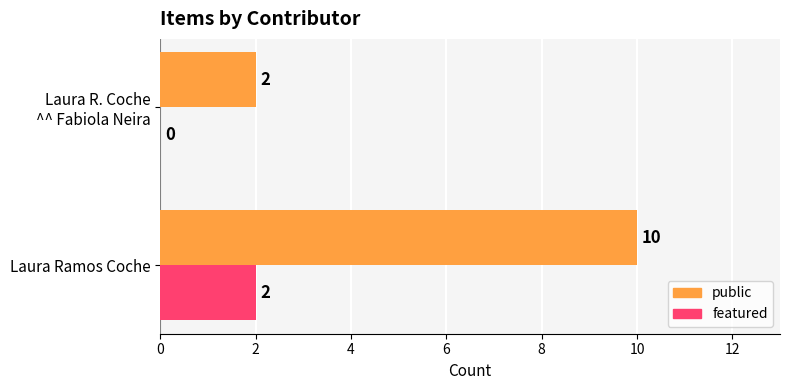

Count the number of categories in the chart.

2